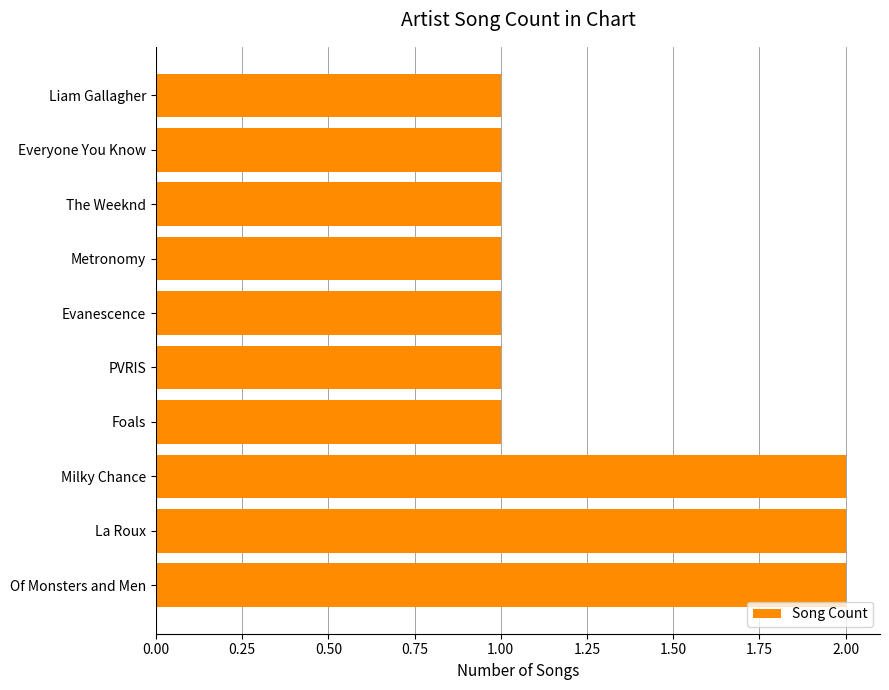

What is the smallest value displayed?

1